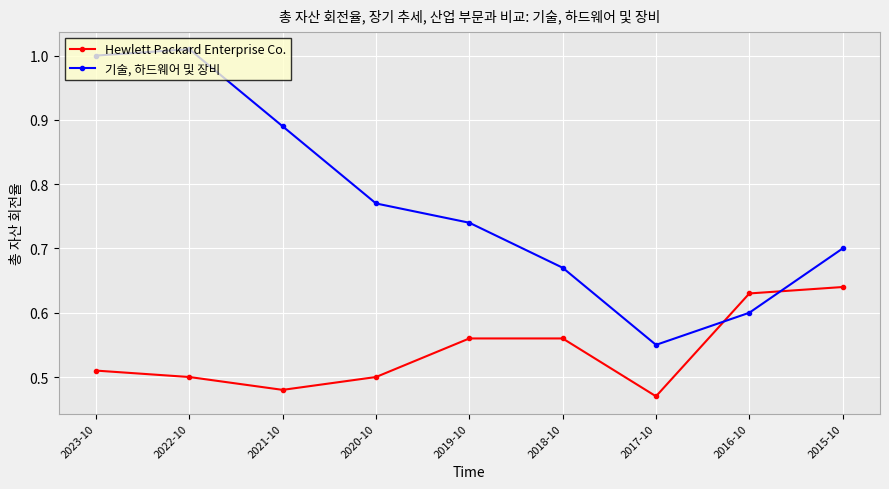

Where do Hewlett Packard Enterprise Co. and 기술, 하드웨어 및 장비 first cross each other?

2017-10 and 2016-10